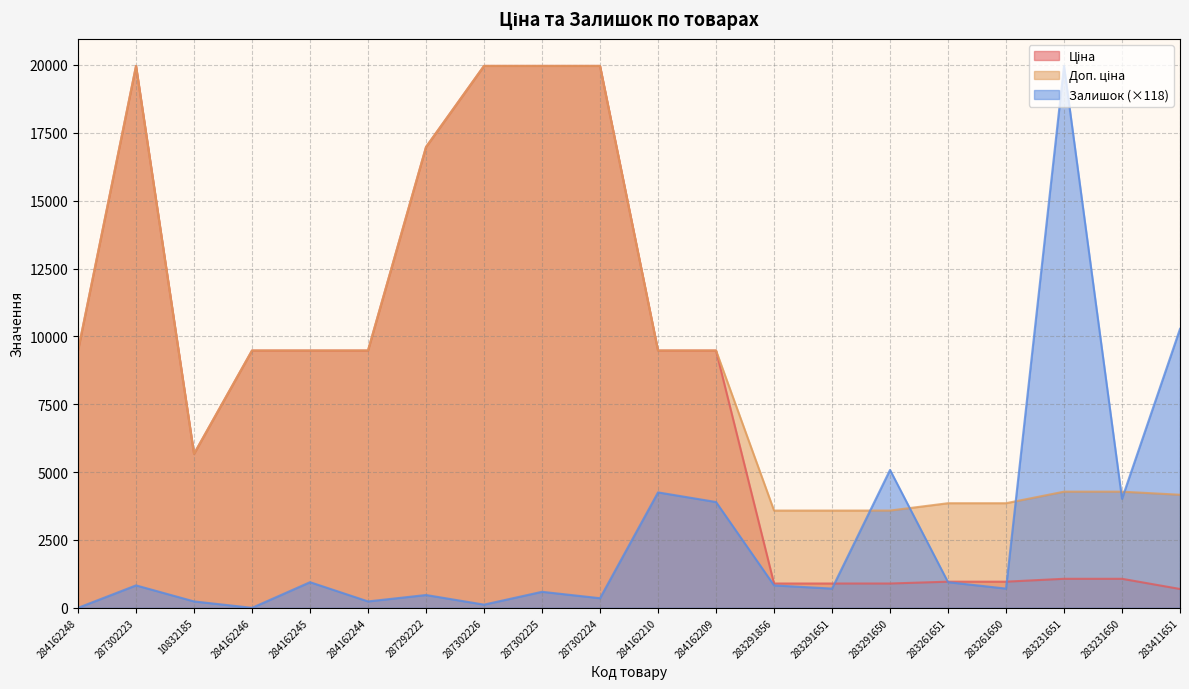

Which series has the largest total across all categories?

Доп. ціна